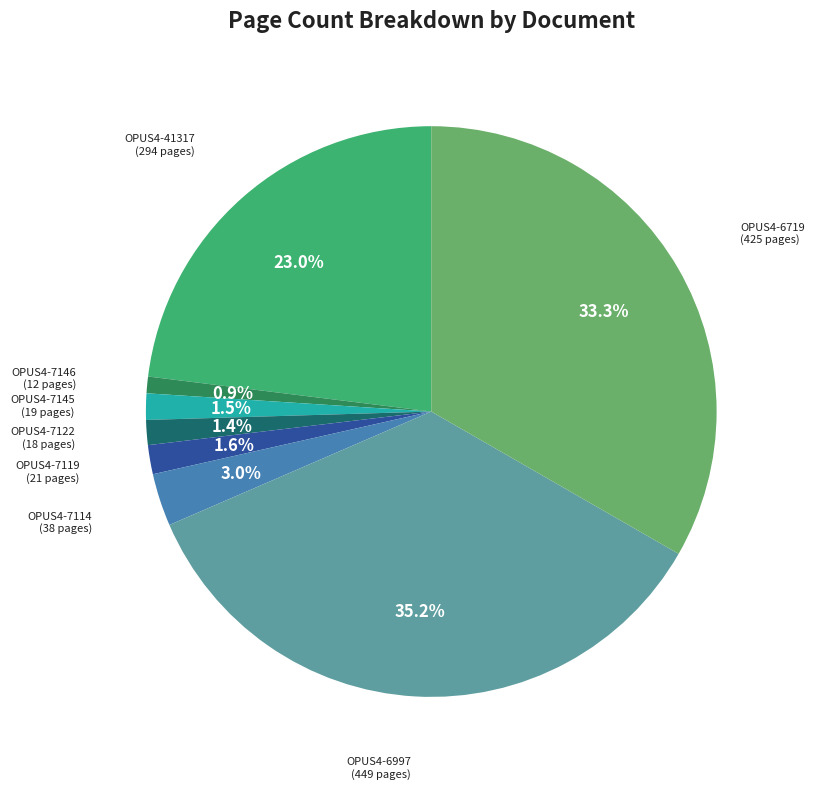

Does any single category account for the majority?

No